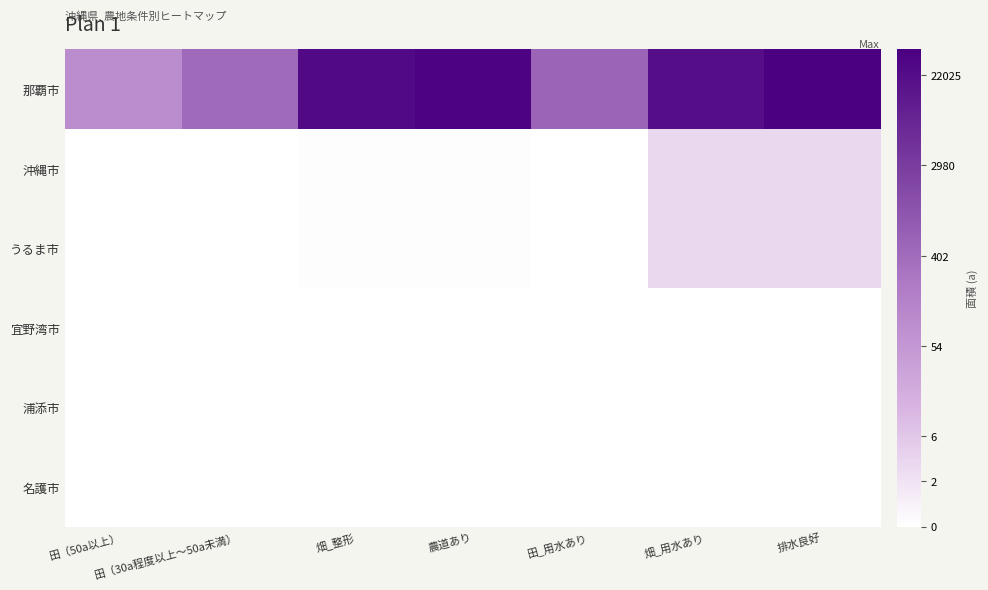

What is the greatest value displayed?

10.6